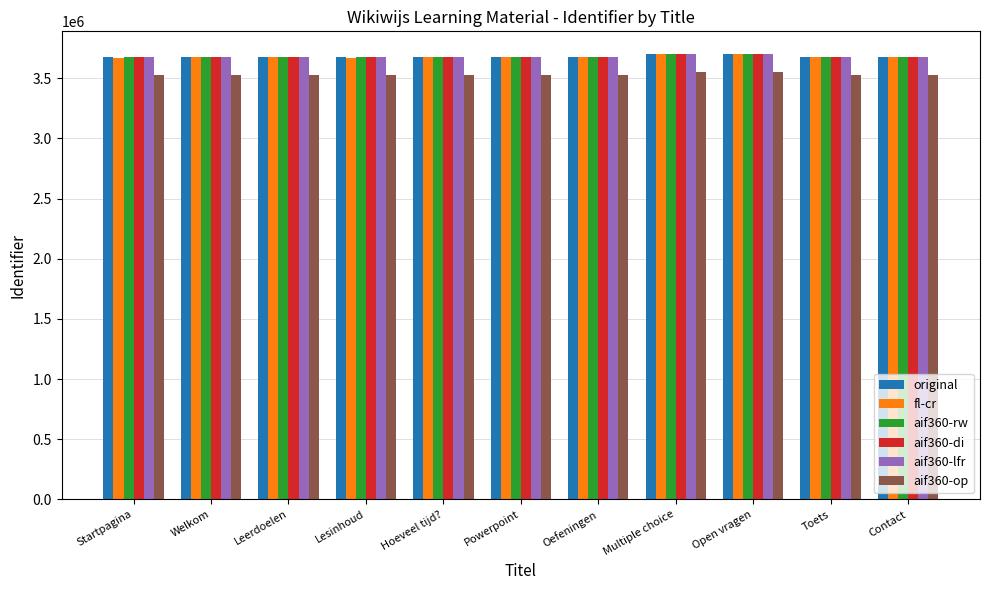

What is the average value of the aif360-di series?

3679358